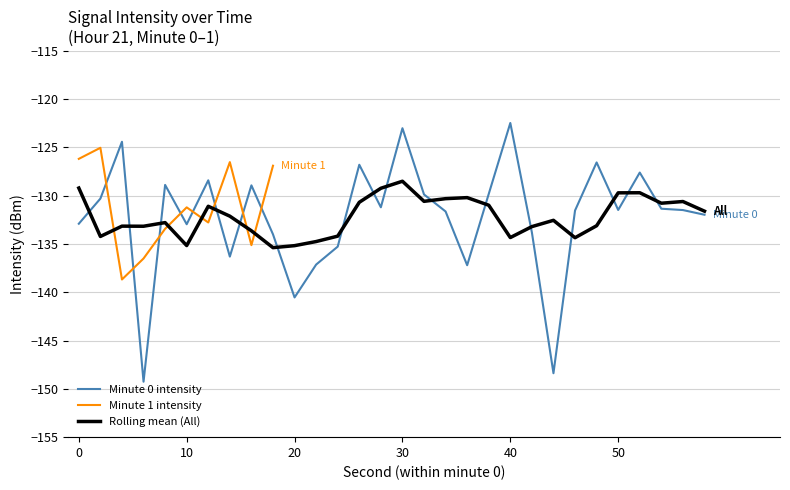

Between 0 and 26, which is larger?

26